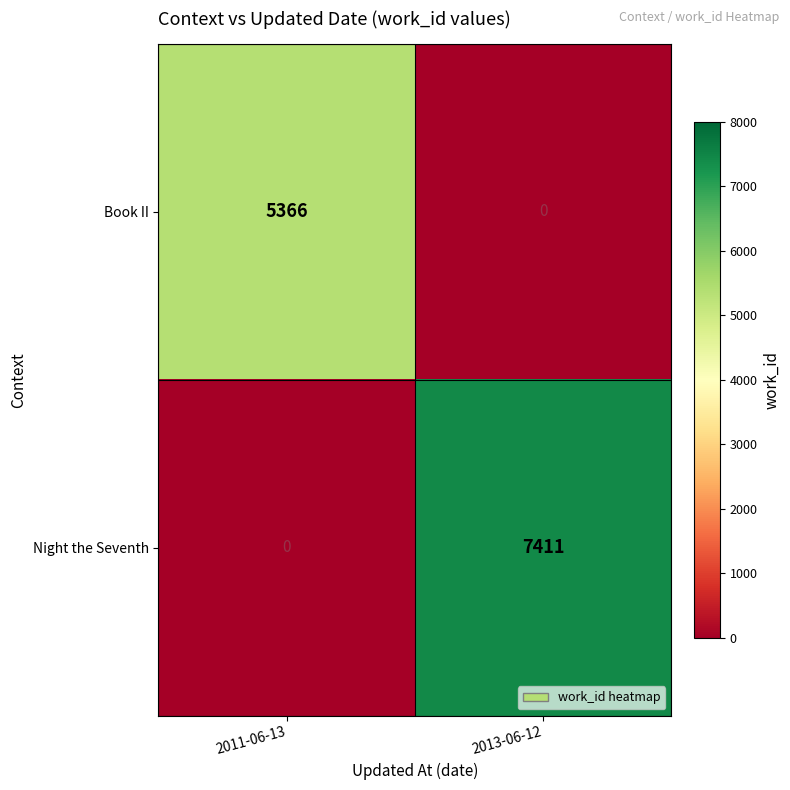

What is the sum of the Night the Seventh values at 2013-06-12 and 2011-06-13?

7411